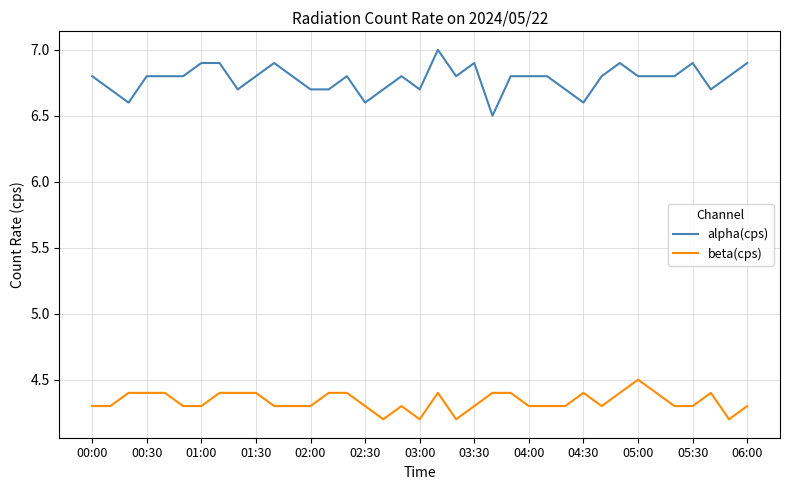

Which series has the widest spread of values?

alpha(cps)